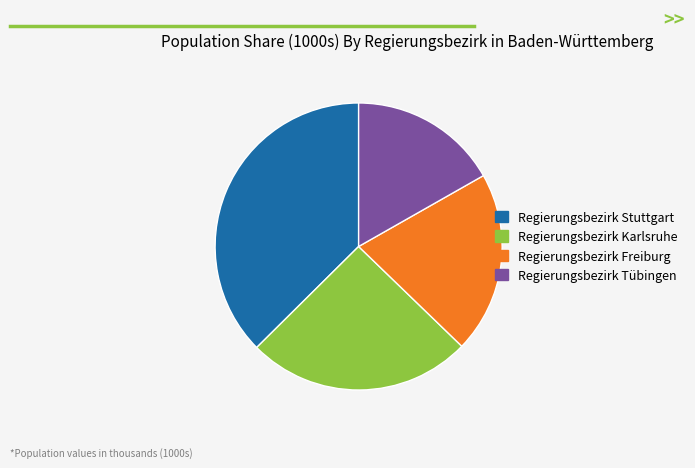

Count the number of slices in the pie.

4